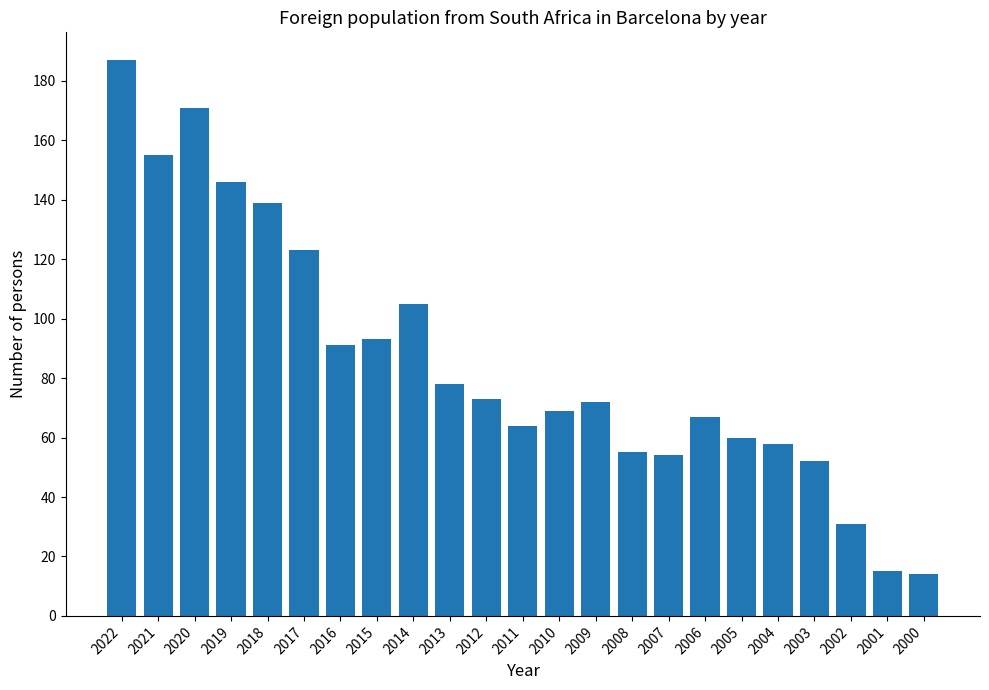

What is the approximate value at 2021, to the nearest 50?

150